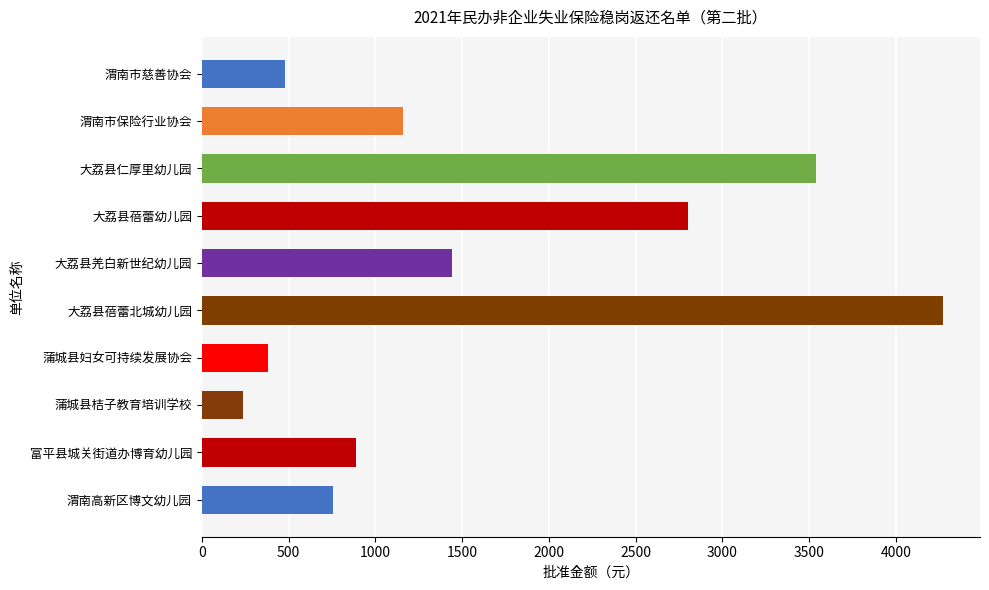

The value at 富平县城关街道办博育幼儿园 is 277.9. True or false?

False